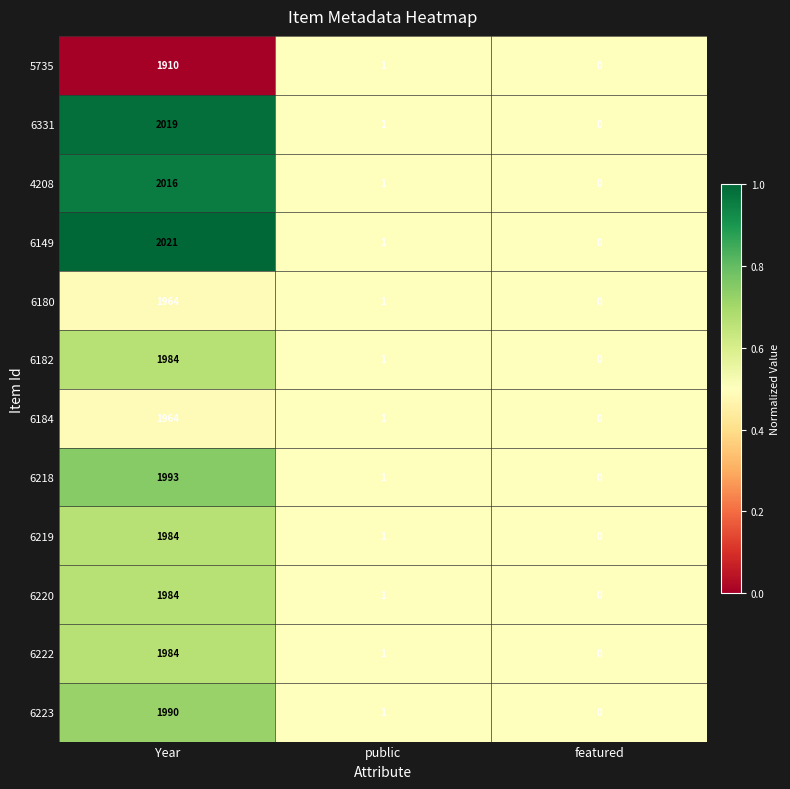

Count the number of categories in the chart.

3